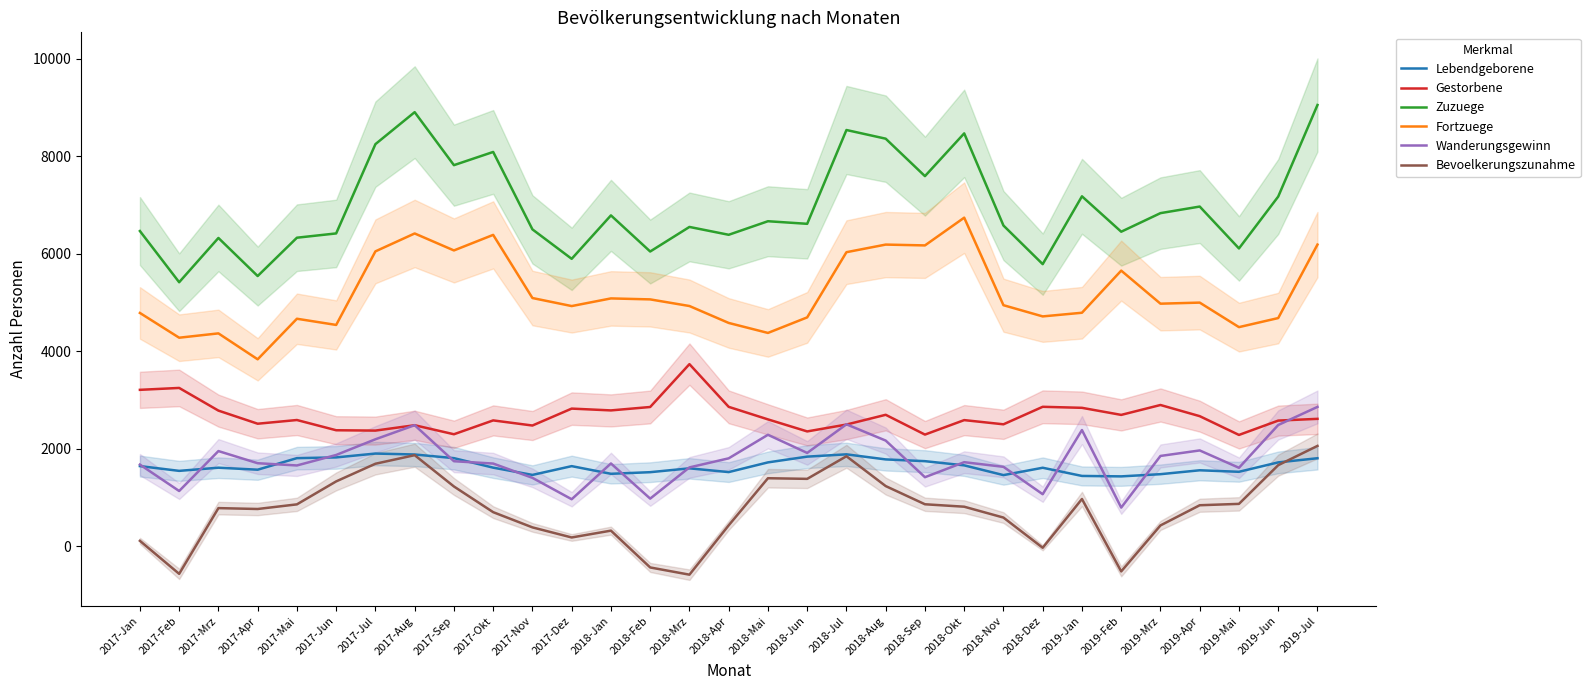

Reading left to right, list all the values displayed in this chart.

Lebendgeborene: 2017-Jan=1649	2017-Feb=1551	2017-Mrz=1616	2017-Apr=1575	2017-Mai=1812	2017-Jun=1827	2017-Jul=1906	2017-Aug=1887	2017-Sep=1812	2017-Okt=1617	2017-Nov=1468	2017-Dez=1648	2018-Jan=1491	2018-Feb=1524	2018-Mrz=1603	2018-Apr=1526	2018-Mai=1725	2018-Jun=1843	2018-Jul=1890	2018-Aug=1786	2018-Sep=1750	2018-Okt=1664	2018-Nov=1464	2018-Dez=1615	2019-Jan=1447	2019-Feb=1438	2019-Mrz=1483	2019-Apr=1563	2019-Mai=1532	2019-Jun=1725	2019-Jul=1810
Gestorbene: 2017-Jan=3213	2017-Feb=3252	2017-Mrz=2787	2017-Apr=2518	2017-Mai=2594	2017-Jun=2384	2017-Jul=2377	2017-Aug=2487	2017-Sep=2302	2017-Okt=2586	2017-Nov=2481	2017-Dez=2828	2018-Jan=2791	2018-Feb=2861	2018-Mrz=3740	2018-Apr=2864	2018-Mai=2607	2018-Jun=2360	2018-Jul=2501	2018-Aug=2701	2018-Sep=2295	2018-Okt=2592	2018-Nov=2506	2018-Dez=2865	2019-Jan=2844	2019-Feb=2699	2019-Mrz=2902	2019-Apr=2673	2019-Mai=2288	2019-Jun=2582	2019-Jul=2618
Zuzuege: 2017-Jan=6470	2017-Feb=5420	2017-Mrz=6328	2017-Apr=5547	2017-Mai=6333	2017-Jun=6421	2017-Jul=8252	2017-Aug=8908	2017-Sep=7821	2017-Okt=8092	2017-Nov=6504	2017-Dez=5900	2018-Jan=6791	2018-Feb=6050	2018-Mrz=6554	2018-Apr=6393	2018-Mai=6671	2018-Jun=6618	2018-Jul=8542	2018-Aug=8364	2018-Sep=7596	2018-Okt=8473	2018-Nov=6583	2018-Dez=5791	2019-Jan=7182	2019-Feb=6456	2019-Mrz=6837	2019-Apr=6972	2019-Mai=6113	2019-Jun=7177	2019-Jul=9055
Fortzuege: 2017-Jan=4790	2017-Feb=4282	2017-Mrz=4371	2017-Apr=3839	2017-Mai=4671	2017-Jun=4544	2017-Jul=6053	2017-Aug=6420	2017-Sep=6072	2017-Okt=6391	2017-Nov=5096	2017-Dez=4931	2018-Jan=5088	2018-Feb=5068	2018-Mrz=4932	2018-Apr=4585	2018-Mai=4380	2018-Jun=4699	2018-Jul=6036	2018-Aug=6192	2018-Sep=6175	2018-Okt=6744	2018-Nov=4949	2018-Dez=4719	2019-Jan=4794	2019-Feb=5658	2019-Mrz=4980	2019-Apr=5002	2019-Mai=4499	2019-Jun=4685	2019-Jul=6192
Wanderungsgewinn: 2017-Jan=1680	2017-Feb=1138	2017-Mrz=1957	2017-Apr=1708	2017-Mai=1662	2017-Jun=1877	2017-Jul=2199	2017-Aug=2488	2017-Sep=1749	2017-Okt=1701	2017-Nov=1408	2017-Dez=969	2018-Jan=1703	2018-Feb=982	2018-Mrz=1622	2018-Apr=1808	2018-Mai=2291	2018-Jun=1919	2018-Jul=2506	2018-Aug=2172	2018-Sep=1421	2018-Okt=1729	2018-Nov=1634	2018-Dez=1072	2019-Jan=2388	2019-Feb=798	2019-Mrz=1857	2019-Apr=1970	2019-Mai=1614	2019-Jun=2492	2019-Jul=2863
Bevoelkerungszunahme: 2017-Jan=116	2017-Feb=-561	2017-Mrz=787	2017-Apr=769	2017-Mai=864	2017-Jun=1335	2017-Jul=1697	2017-Aug=1873	2017-Sep=1231	2017-Okt=704	2017-Nov=392	2017-Dez=185	2018-Jan=325	2018-Feb=-430	2018-Mrz=-578	2018-Apr=434	2018-Mai=1400	2018-Jun=1387	2018-Jul=1851	2018-Aug=1239	2018-Sep=866	2018-Okt=816	2018-Nov=593	2018-Dez=-26	2019-Jan=974	2019-Feb=-511	2019-Mrz=432	2019-Apr=846	2019-Mai=874	2019-Jun=1668	2019-Jul=2063